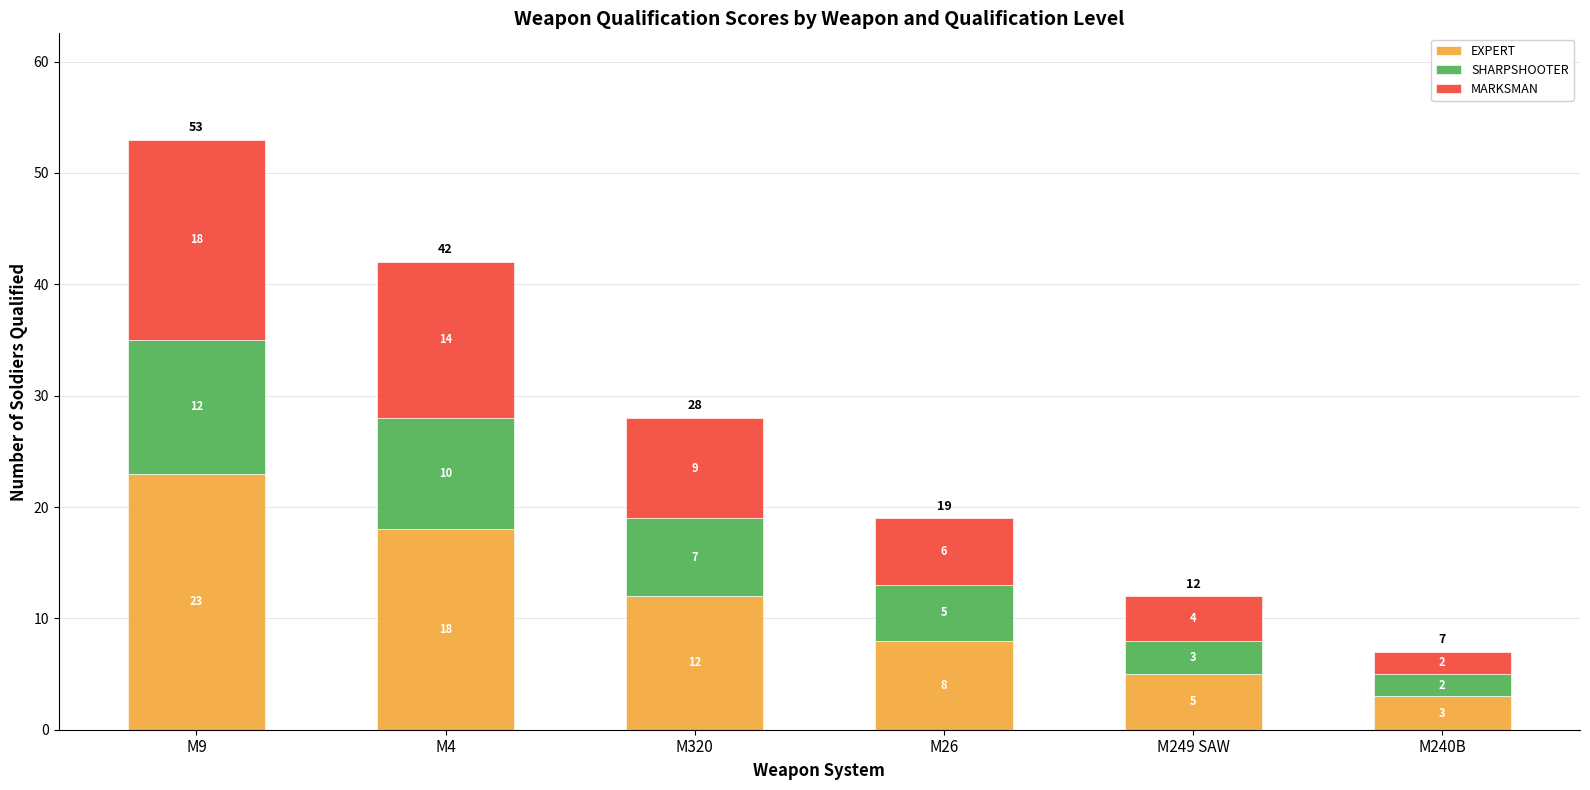

How many series are shown in this chart?

3